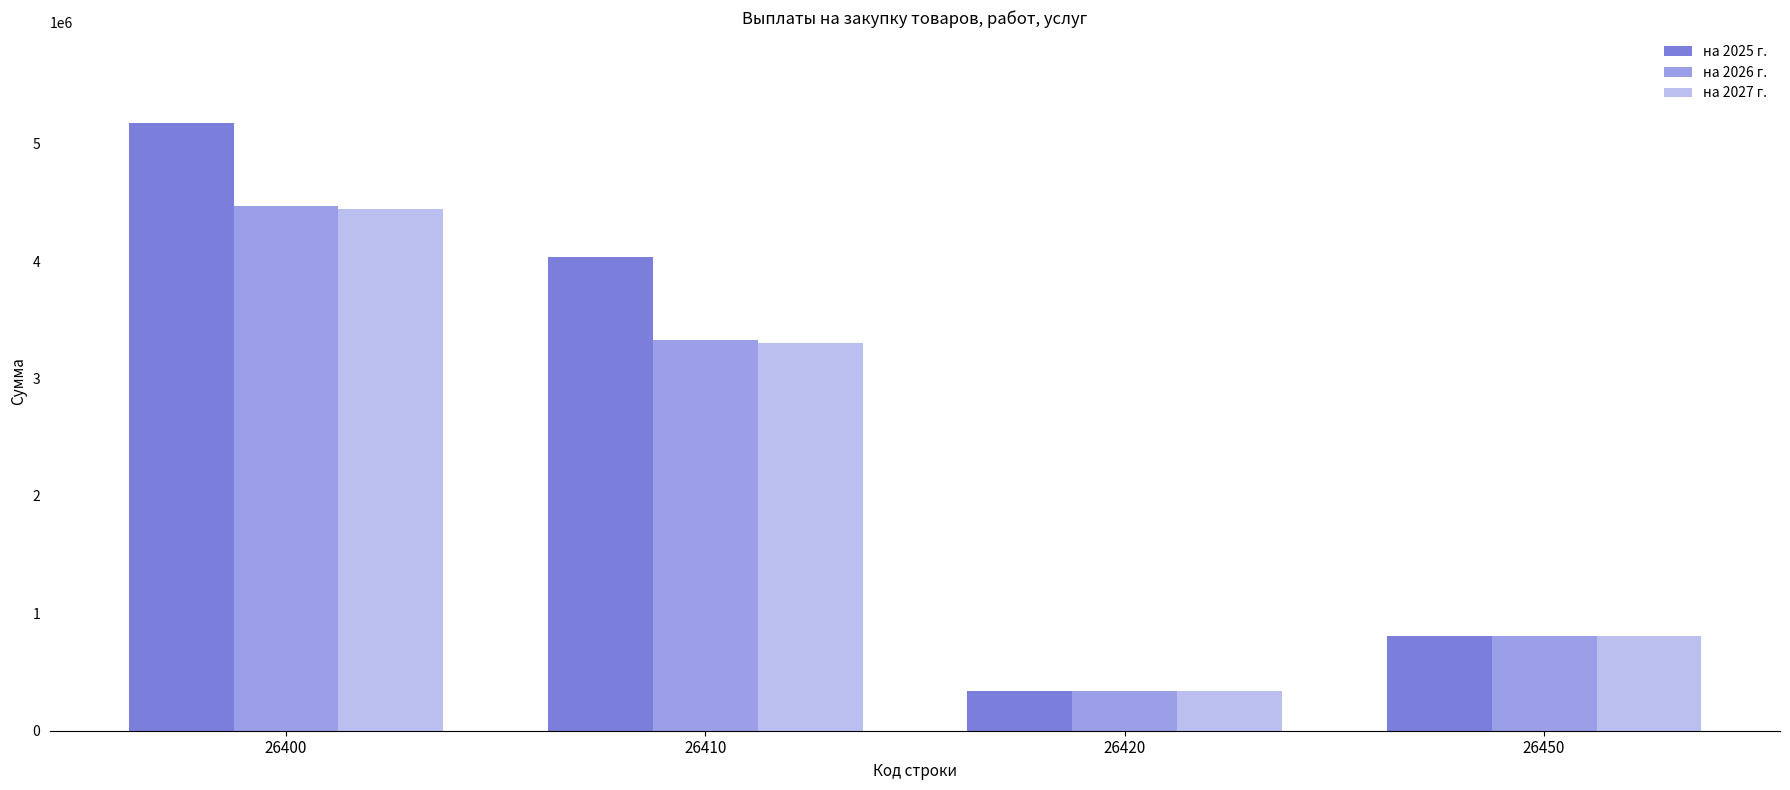

At which label is на 2025 г. closest to 2754651?

26410